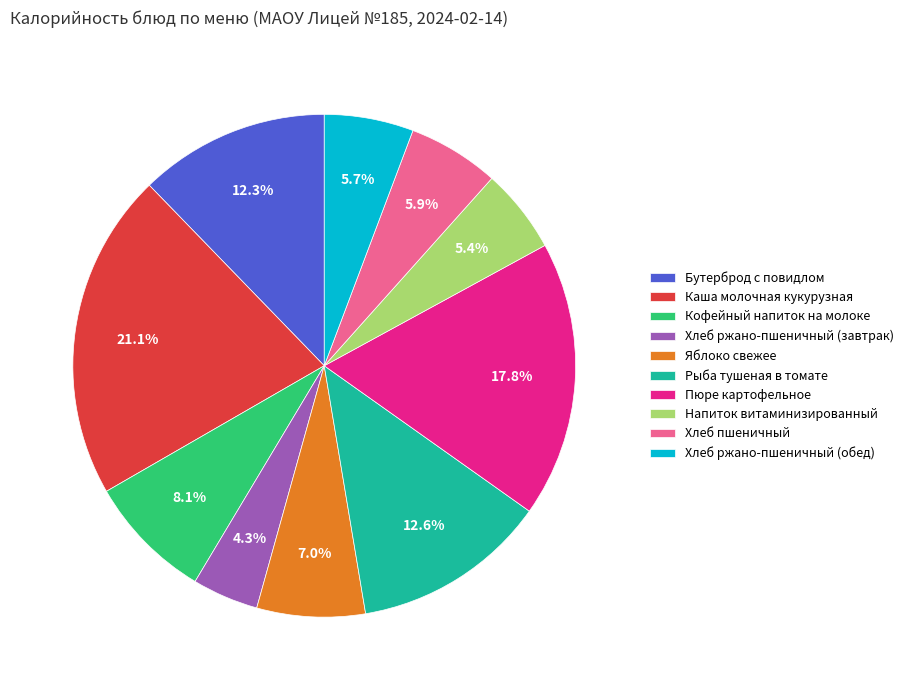

Between Хлеб ржано-пшеничный (завтрак) and Кофейный напиток на молоке, which is larger?

Кофейный напиток на молоке